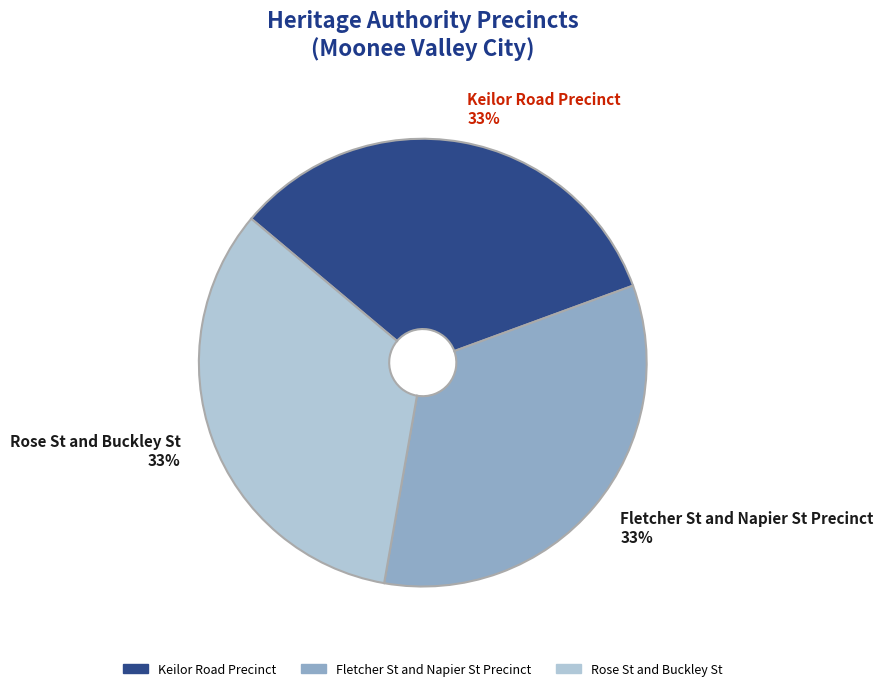

To the nearest percent, what portion does Keilor Road Precinct represent?

33%